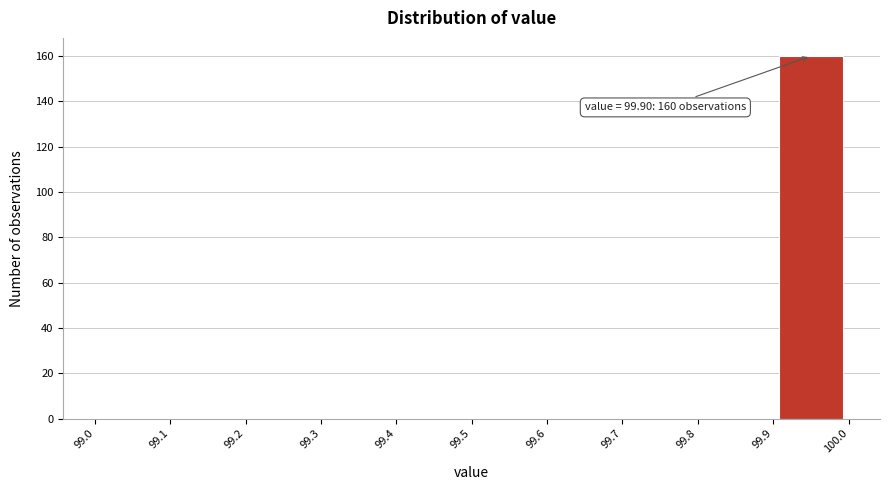

Over which range of the x-axis is the bar tallest?

99.9 to 100.0